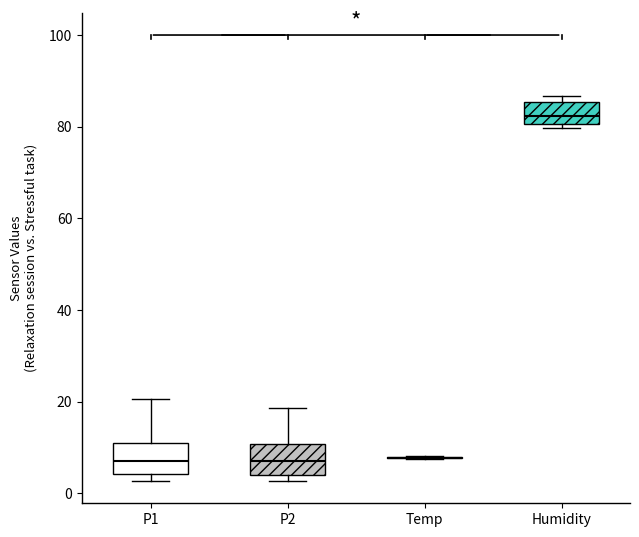

Where does the median line of the box for P1 sit on the y-axis? The values are not printed on the chart, so give them approximately, as read against the axis.

8